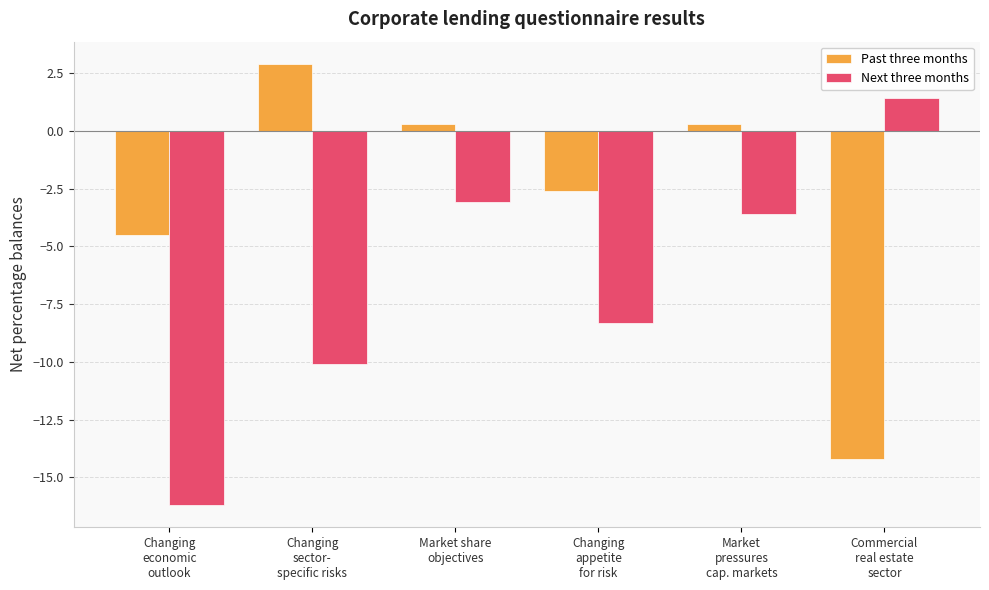

What is the label of the 2nd bar from the left?

Changing
sector-
specific risks